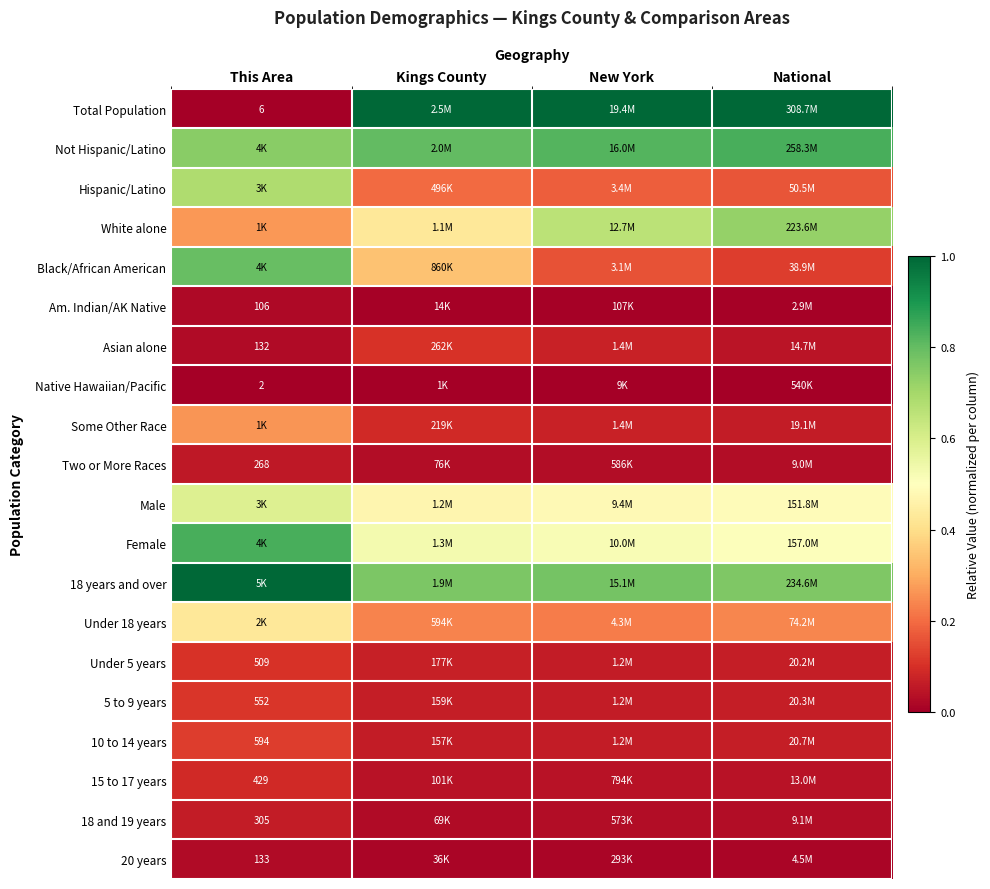

True or false: Under 5 years has a value of 0.1 at This Area.

False